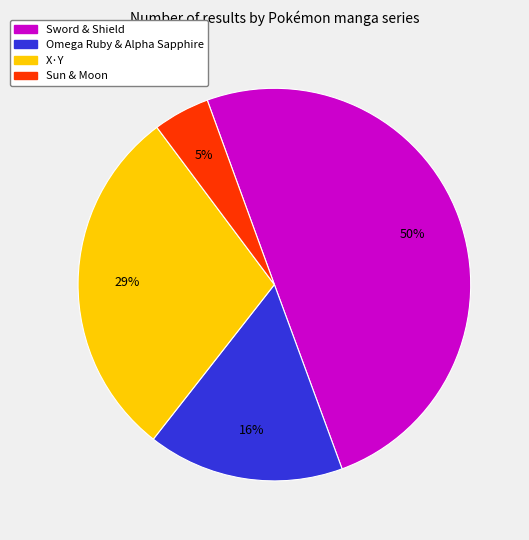

To the nearest percent, what is the average slice percentage?

25%